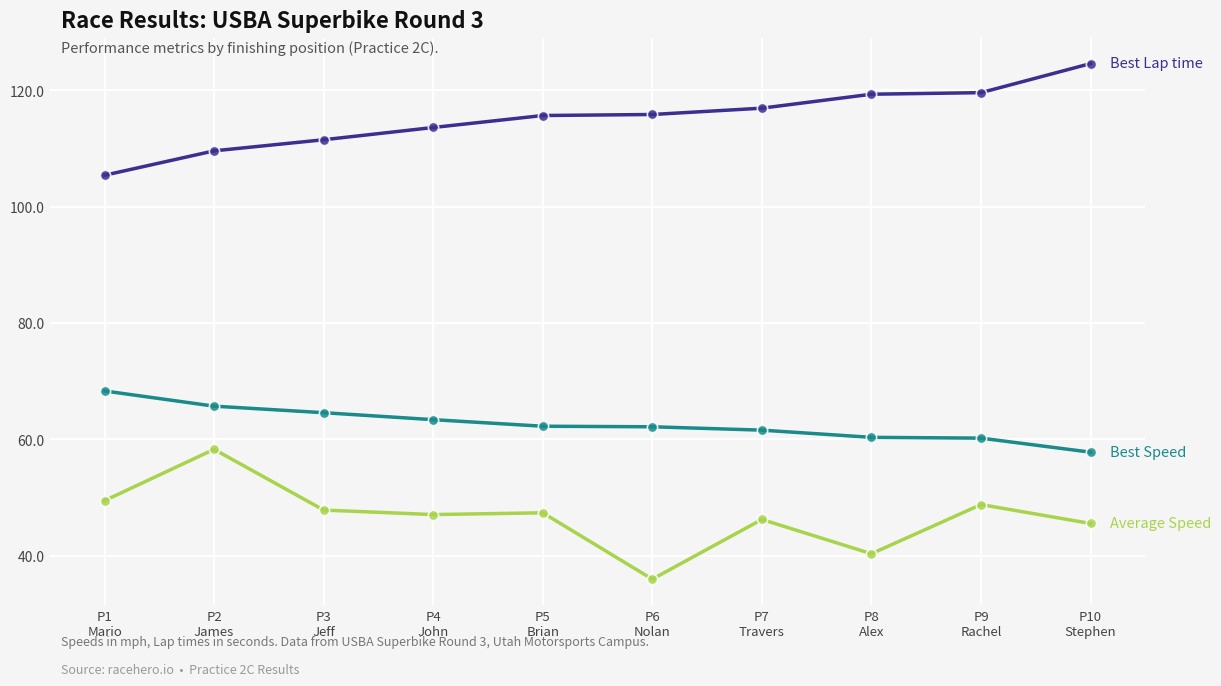

What is the smallest value displayed?

36.0